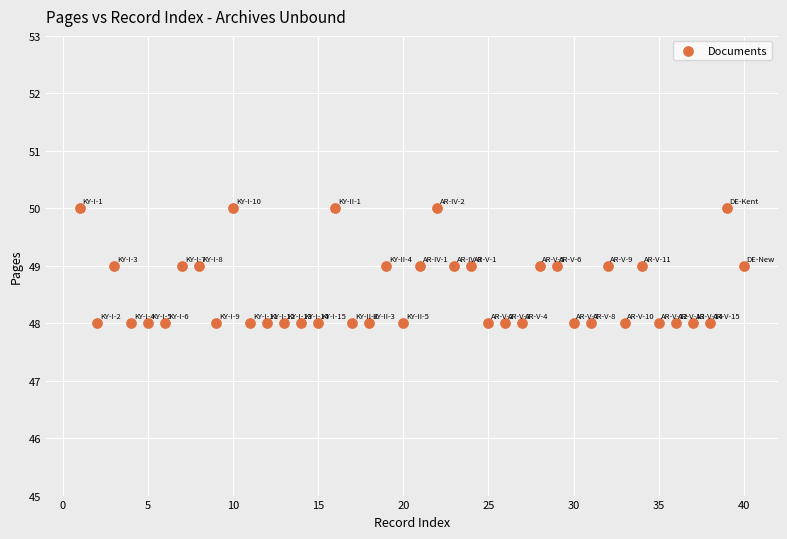

What is the range of X values (max minus min)?

39